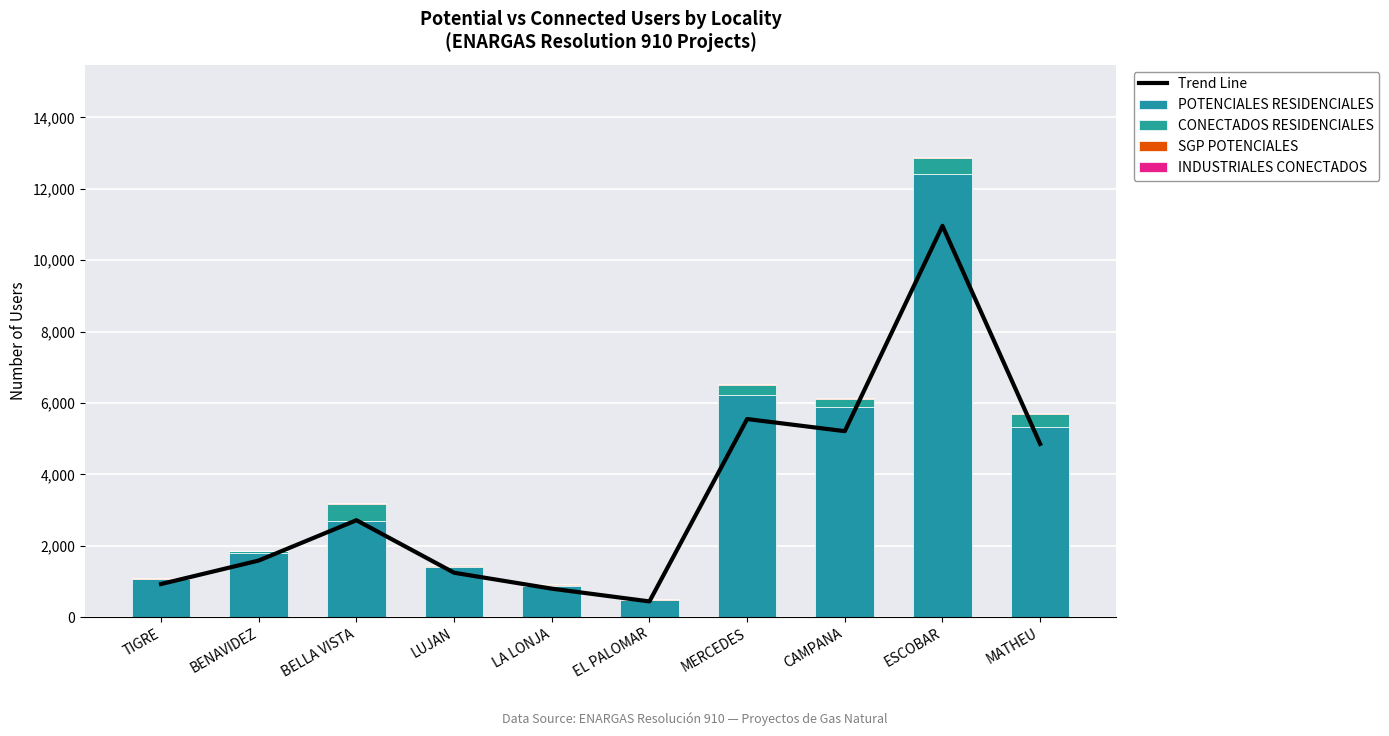

What is the sum of the POTENCIALES RESIDENCIALES values at TIGRE and MERCEDES?

7275